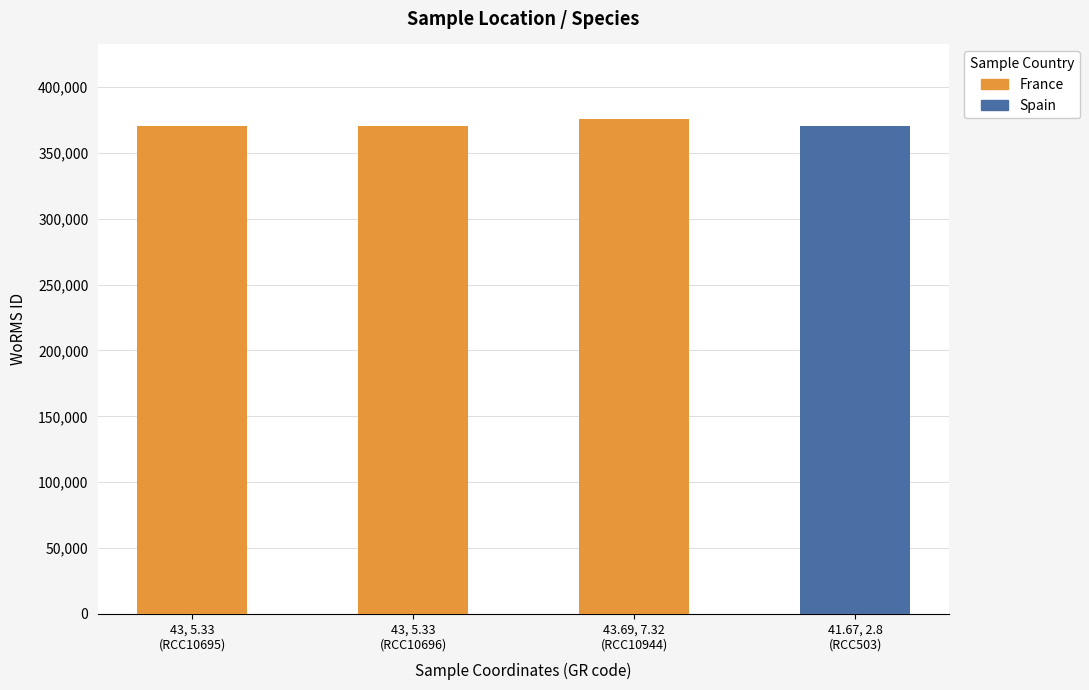

What is the average value?

371971